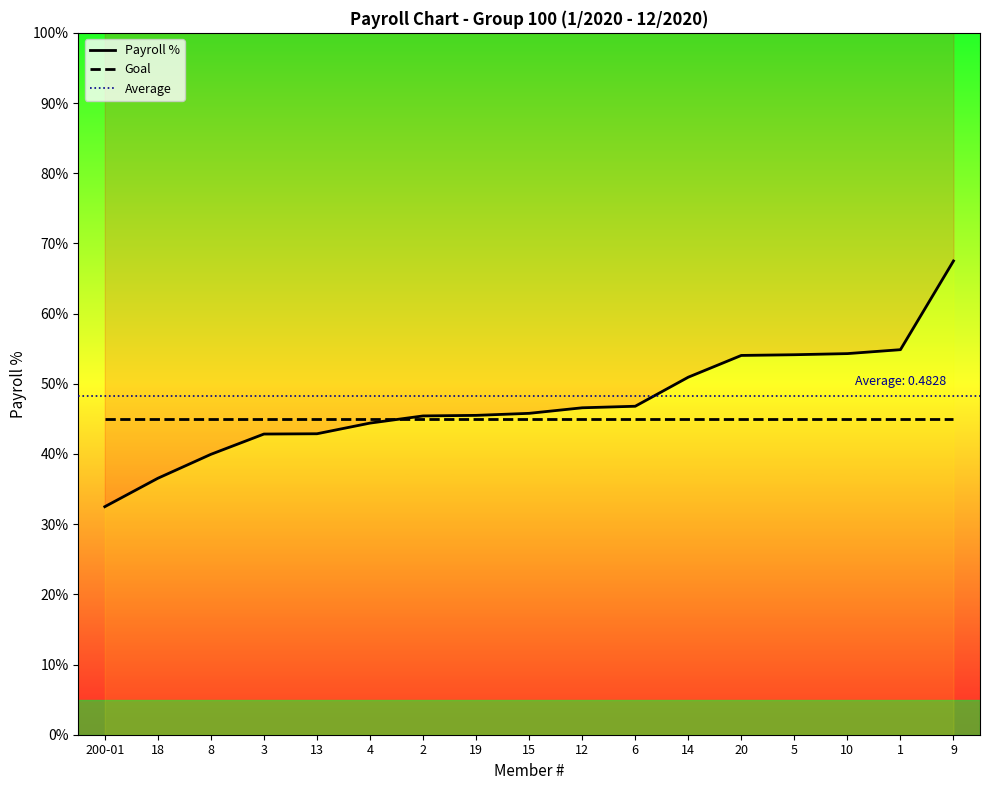

List the labels in order of value, smallest first.

200-01, 18, 8, 3, 13, 4, 2, 19, 15, 12, 6, 14, 20, 5, 10, 1, 9